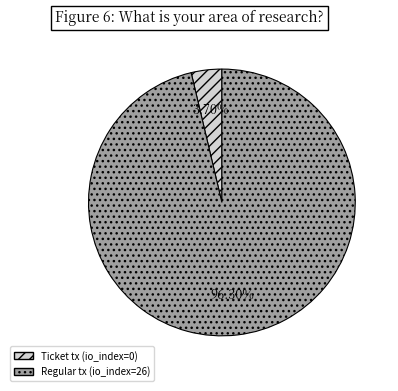

Which has a higher value, Ticket tx (io_index=0) or Regular tx (io_index=26)?

Regular tx (io_index=26)